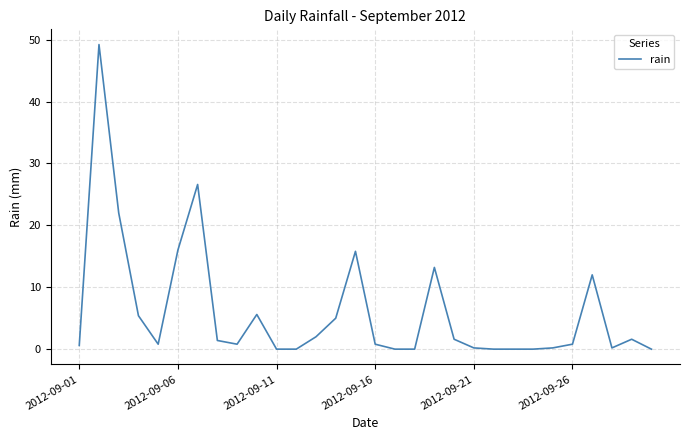

What is the greatest value displayed?

49.2